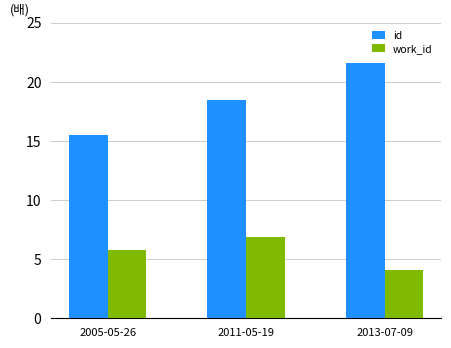

Is it true that work_id equals 6.8 at 2011-05-19?

True